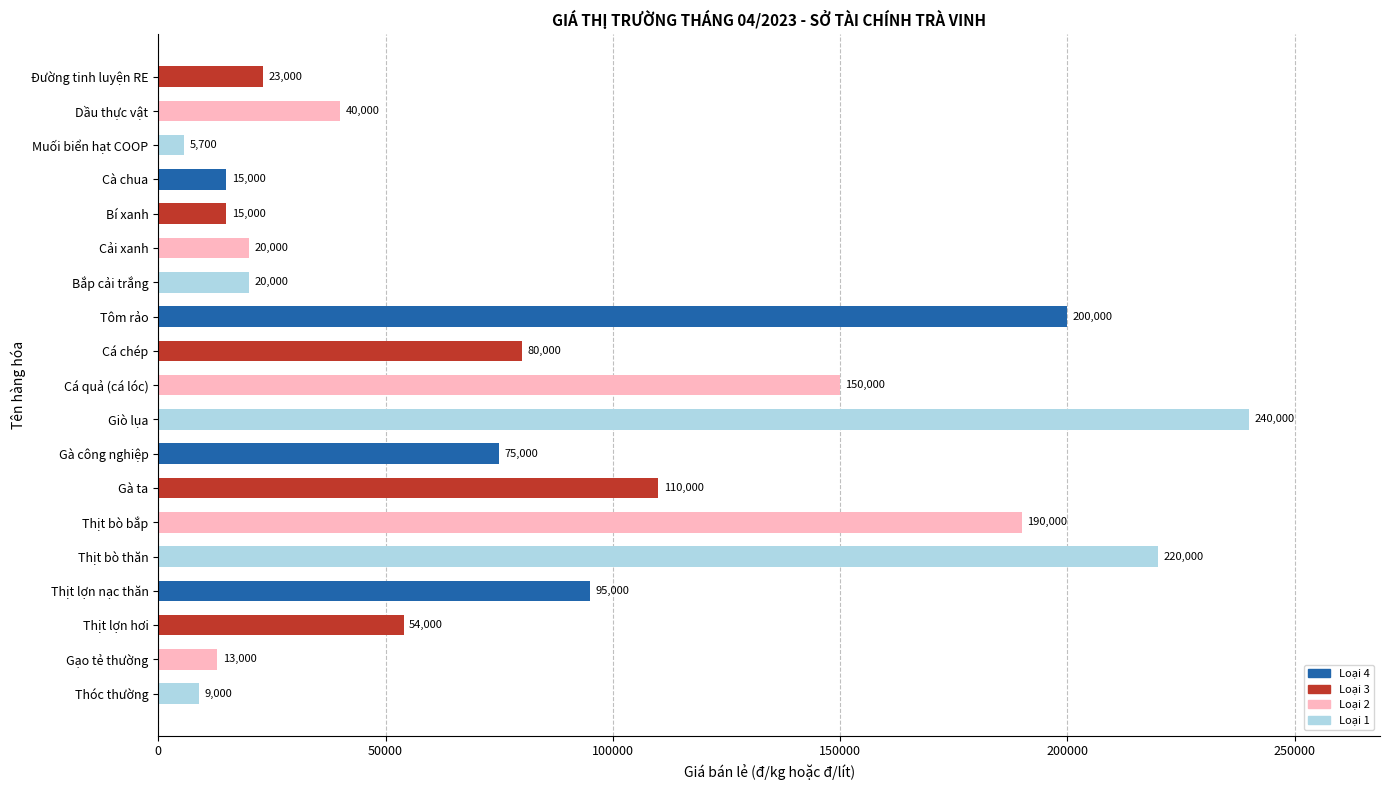

What is the ratio of the value at Tôm rảo to the value at Cá chép?

2.5